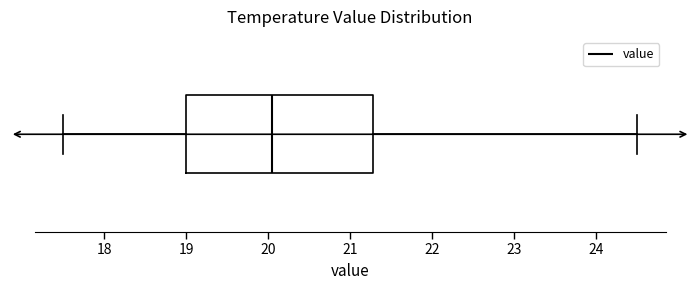

Read this box plot against the x-axis: the position of the median line, the range covered by the box, and the ends of both whiskers. The values are not printed on the chart, so give them approximately, as read against the axis.

median 20.1, box 19.0 to 21.3, whiskers 17.5 to 24.5